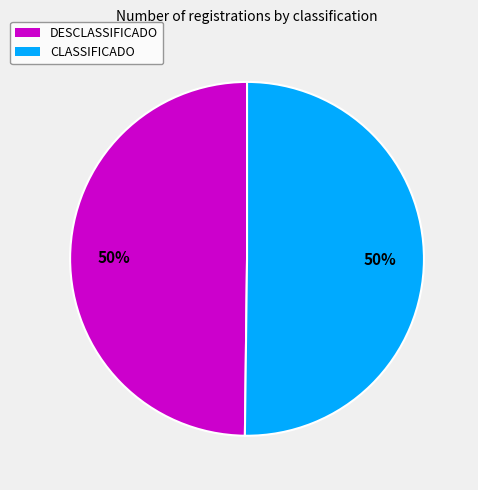

To the nearest percent, what portion does CLASSIFICADO represent?

50%